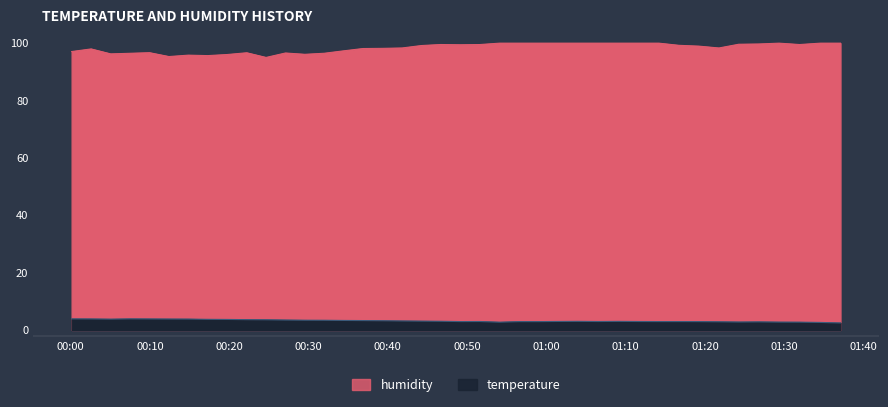

True or false: humidity and temperature intersect in this chart.

False